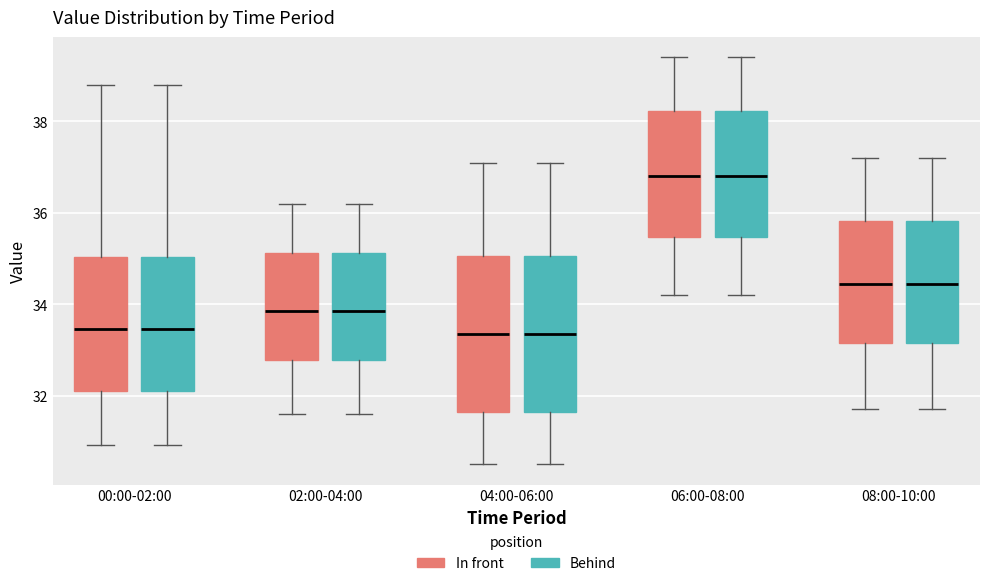

Reading left to right, read every box against the y-axis: the position of its median line, the range the box covers, and the ends of its whiskers. The values are not printed on the chart, so give them approximately, as read against the axis.

00:00-02:00 (In front): median 33.4, box 32.2 to 35.0, whiskers 31.0 to 38.8
00:00-02:00 (Behind): median 33.4, box 32.2 to 35.0, whiskers 31.0 to 38.8
02:00-04:00 (In front): median 33.8, box 32.8 to 35.2, whiskers 31.6 to 36.2
02:00-04:00 (Behind): median 33.8, box 32.8 to 35.2, whiskers 31.6 to 36.2
04:00-06:00 (In front): median 33.4, box 31.6 to 35.0, whiskers 30.6 to 37.2
04:00-06:00 (Behind): median 33.4, box 31.6 to 35.0, whiskers 30.6 to 37.2
06:00-08:00 (In front): median 36.8, box 35.4 to 38.2, whiskers 34.2 to 39.4
06:00-08:00 (Behind): median 36.8, box 35.4 to 38.2, whiskers 34.2 to 39.4
08:00-10:00 (In front): median 34.4, box 33.2 to 35.8, whiskers 31.8 to 37.2
08:00-10:00 (Behind): median 34.4, box 33.2 to 35.8, whiskers 31.8 to 37.2